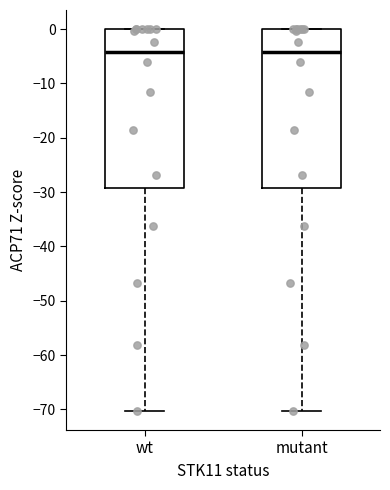

Reading left to right, read every box against the y-axis: the position of its median line, the range the box covers, and the ends of its whiskers. The values are not printed on the chart, so give them approximately, as read against the axis.

wt: median -4, box -29 to 0, whiskers -70 to 0
mutant: median -4, box -29 to 0, whiskers -70 to 0